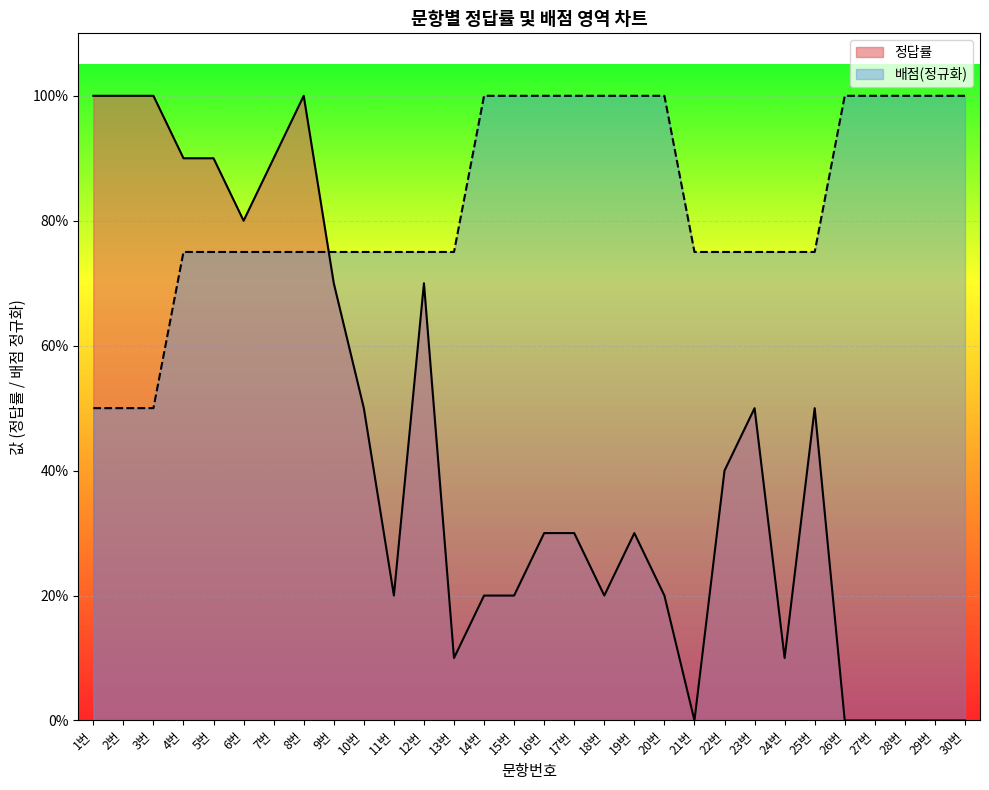

True or false: 배점 and 정답률 intersect in this chart.

True